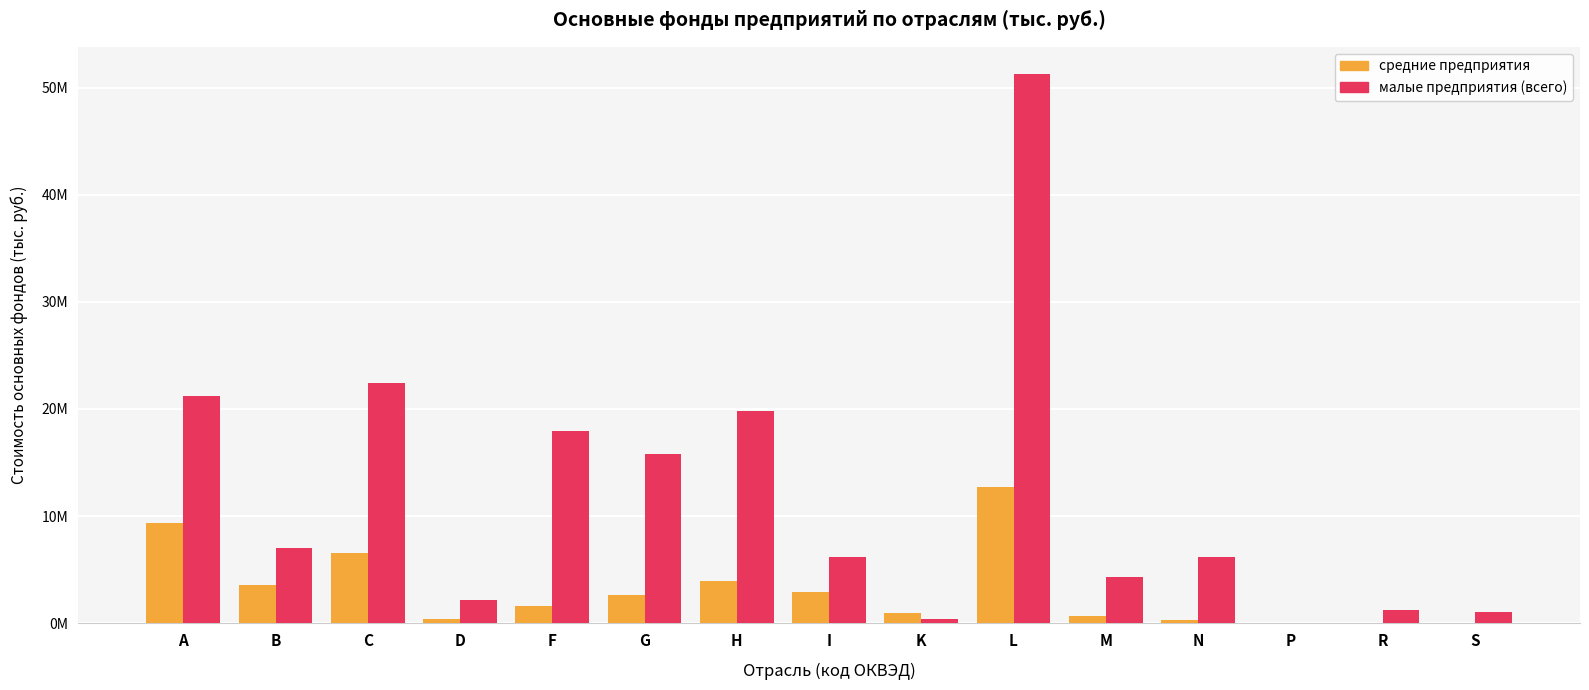

Is the value of средние предприятия at S greater than the value of малые предприятия (всего) at S?

No